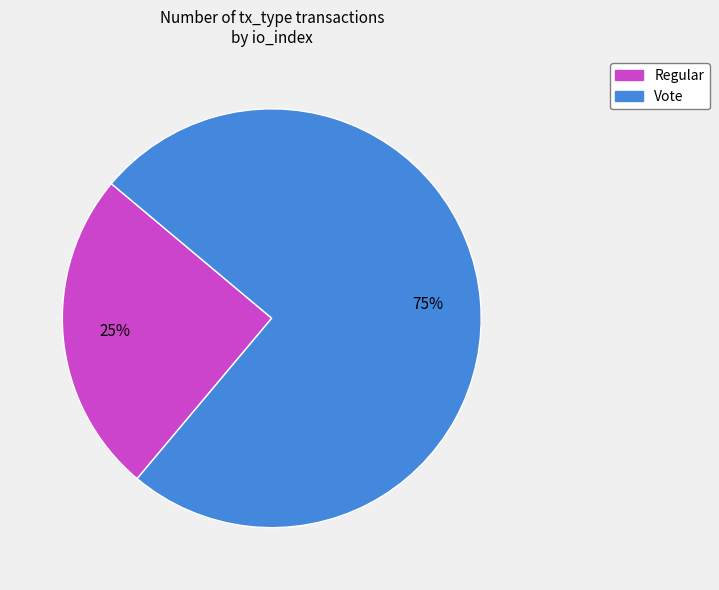

Does Regular account for over 50% of the chart?

No